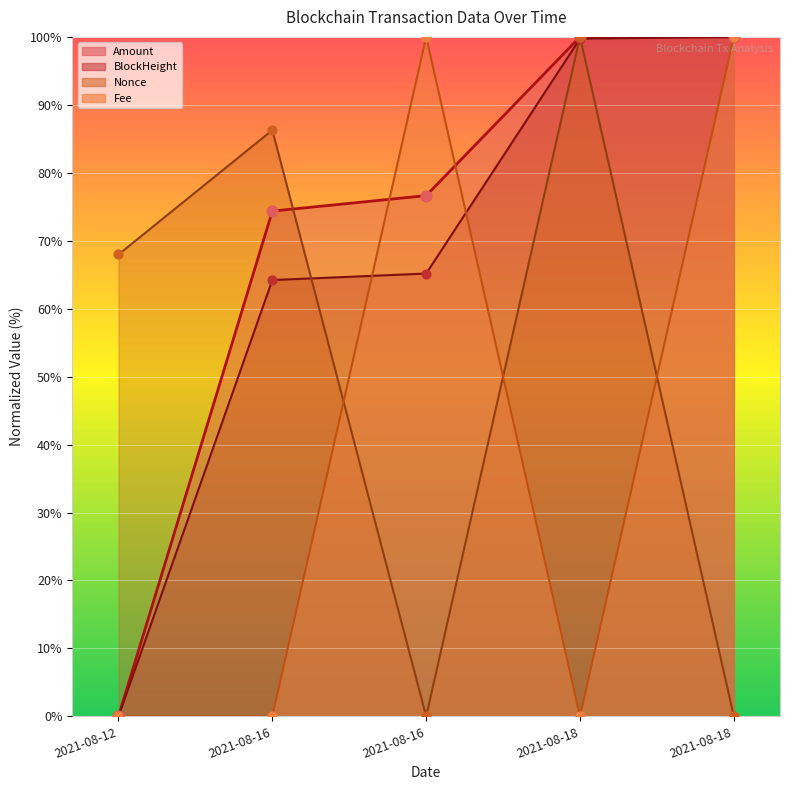

Is the value of Nonce at 2021-08-18 greater than the value of Amount at 2021-08-16?

Yes